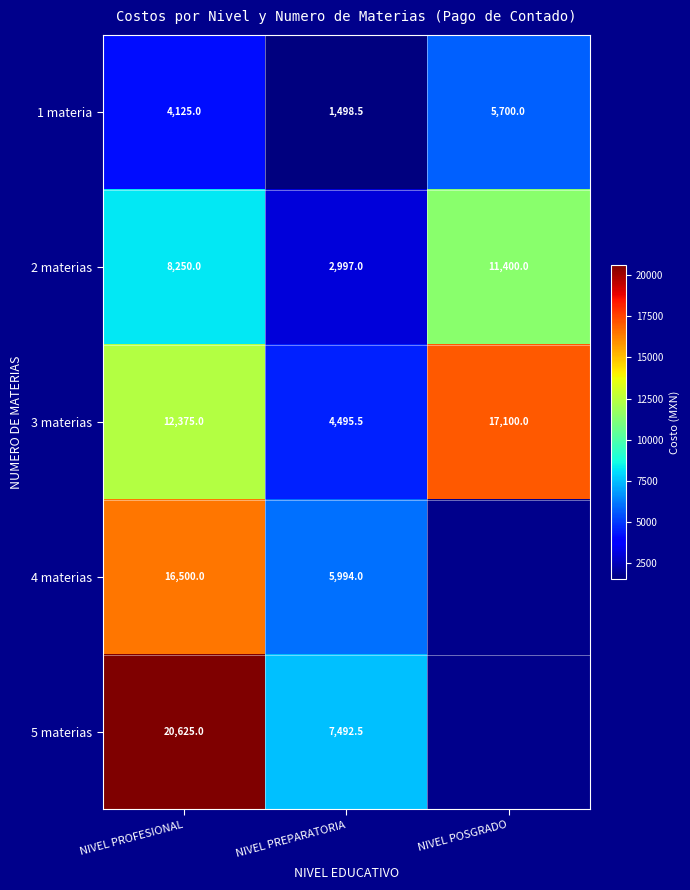

Rank the series at NIVEL PROFESIONAL from lowest to highest value.

1 materia, 2 materias, 3 materias, 4 materias, 5 materias